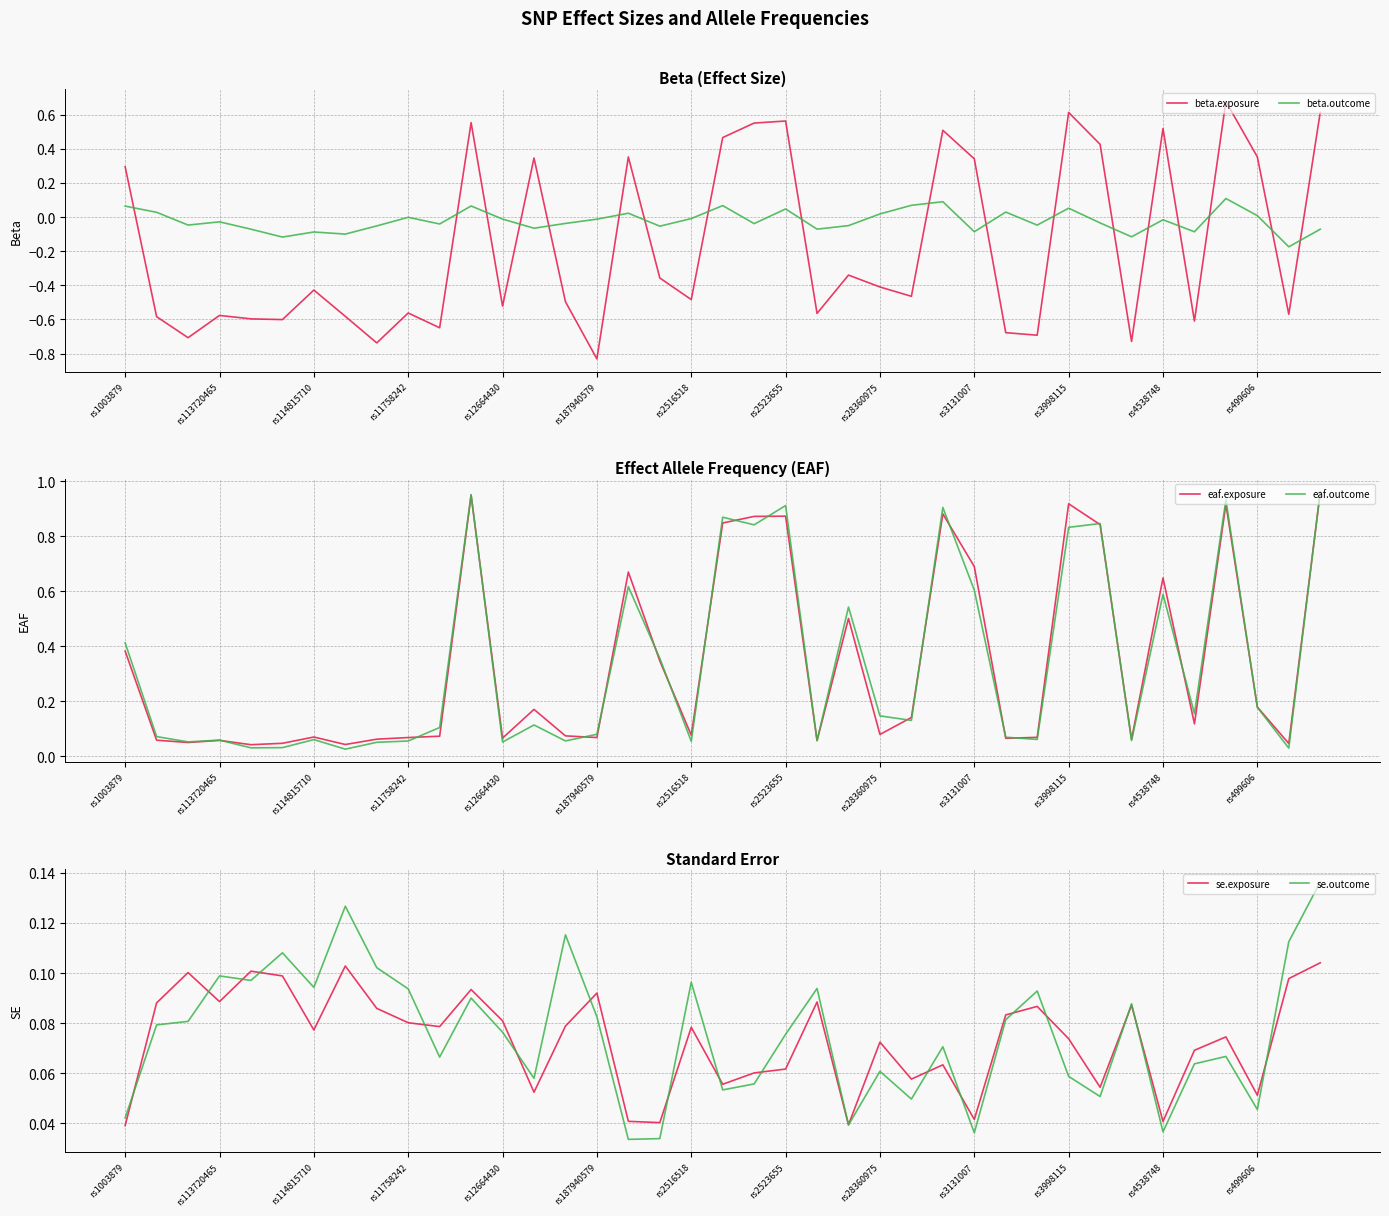

The beta.outcome series shows -0.0 at rs4538748. True or false?

True